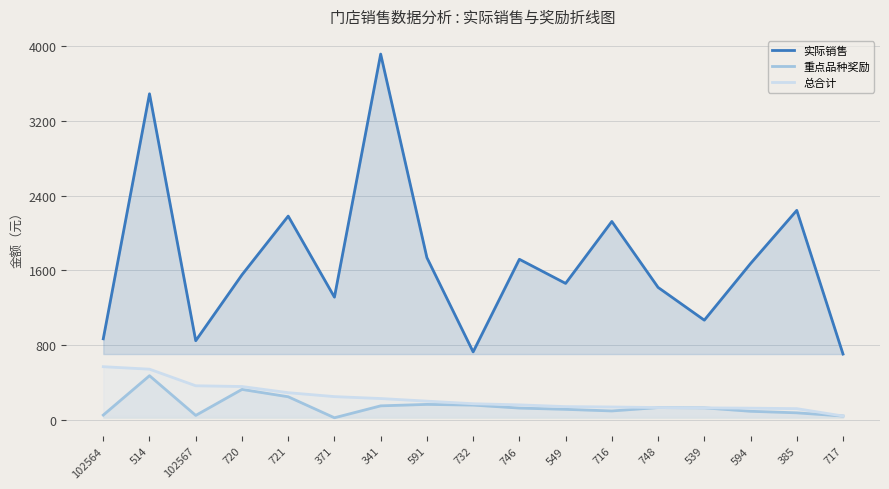

How many values in the 重点品种奖励 series are below 128?

8